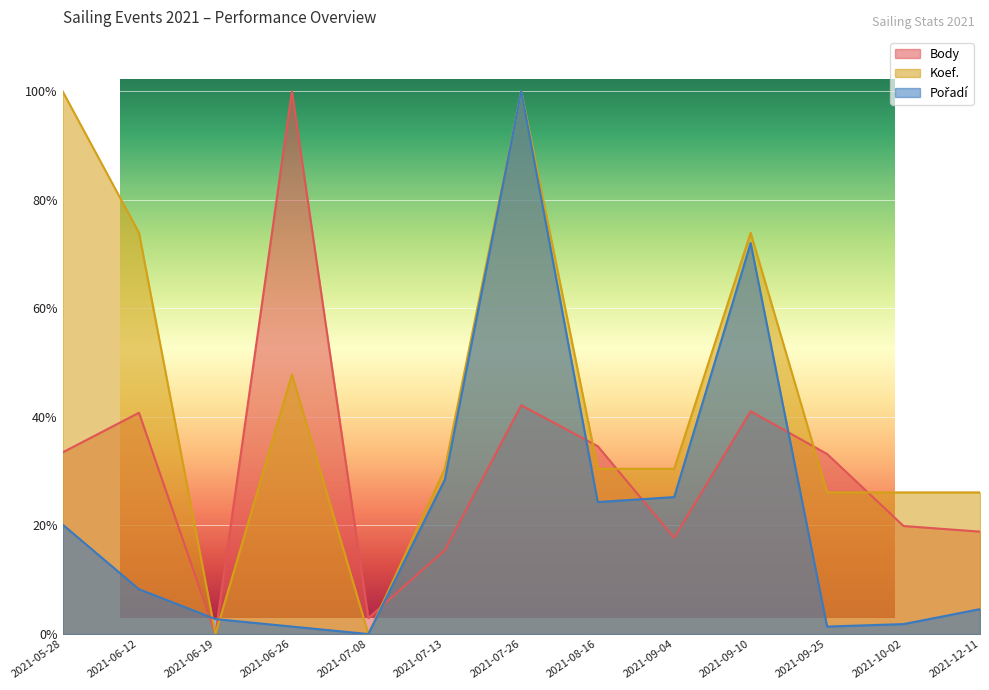

How many times do Koef. and Pořadí cross each other?

2